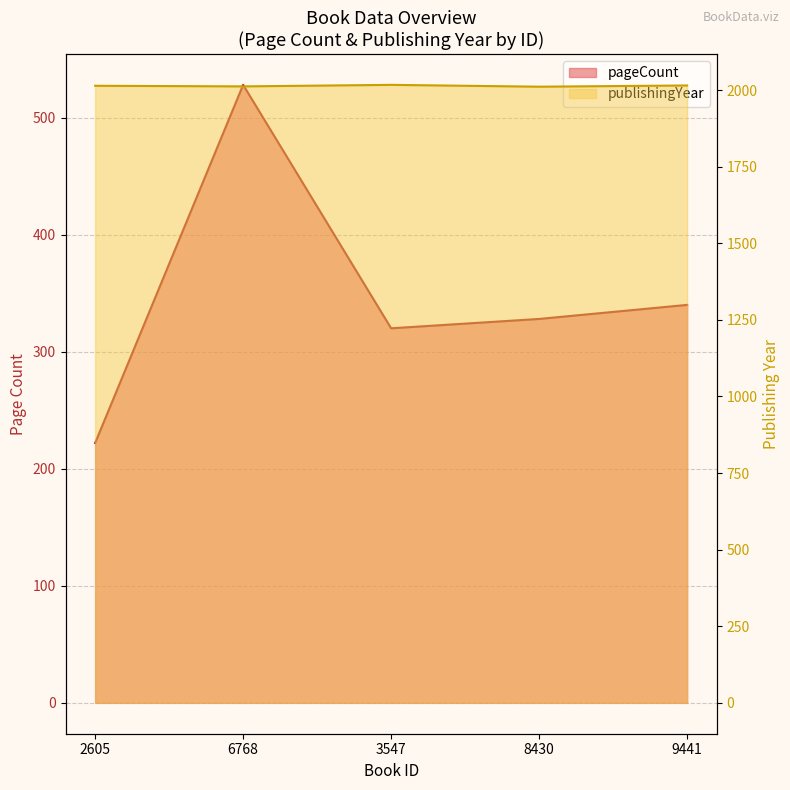

How many data points in publishingYear are above 2014?

2